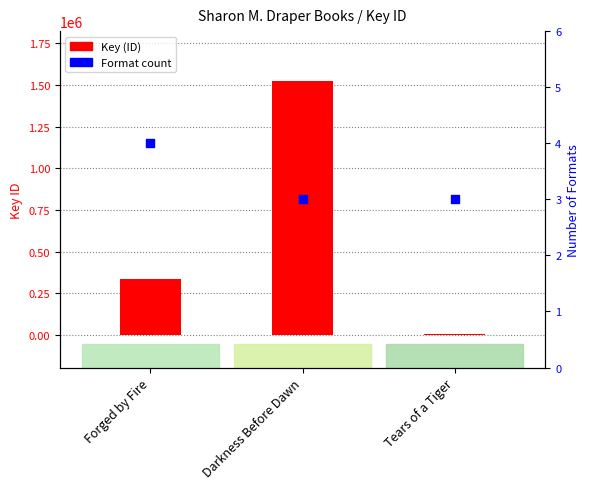

What is the total value across all series at Tears of a Tiger?

5531